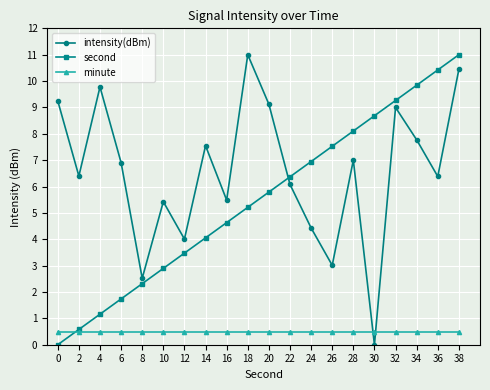

Reading left to right, list all the values displayed in this chart.

intensity(dBm): 0=9.2	2=6.4	4=9.8	6=6.9	8=2.5	10=5.4	12=4.0	14=7.5	16=5.5	18=11.0	20=9.1	22=6.1	24=4.4	26=3.0	28=7.0	30=0.0	32=9.0	34=7.8	36=6.4	38=10.4
second: 0=0.0	2=0.6	4=1.2	6=1.7	8=2.3	10=2.9	12=3.5	14=4.1	16=4.6	18=5.2	20=5.8	22=6.4	24=6.9	26=7.5	28=8.1	30=8.7	32=9.3	34=9.8	36=10.4	38=11.0
minute: 0=0.5	2=0.5	4=0.5	6=0.5	8=0.5	10=0.5	12=0.5	14=0.5	16=0.5	18=0.5	20=0.5	22=0.5	24=0.5	26=0.5	28=0.5	30=0.5	32=0.5	34=0.5	36=0.5	38=0.5